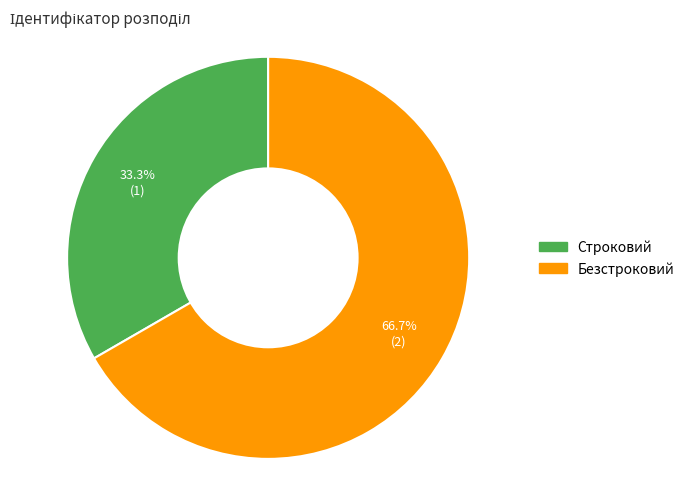

What is the total percentage of Строковий and Безстроковий?

100.0%